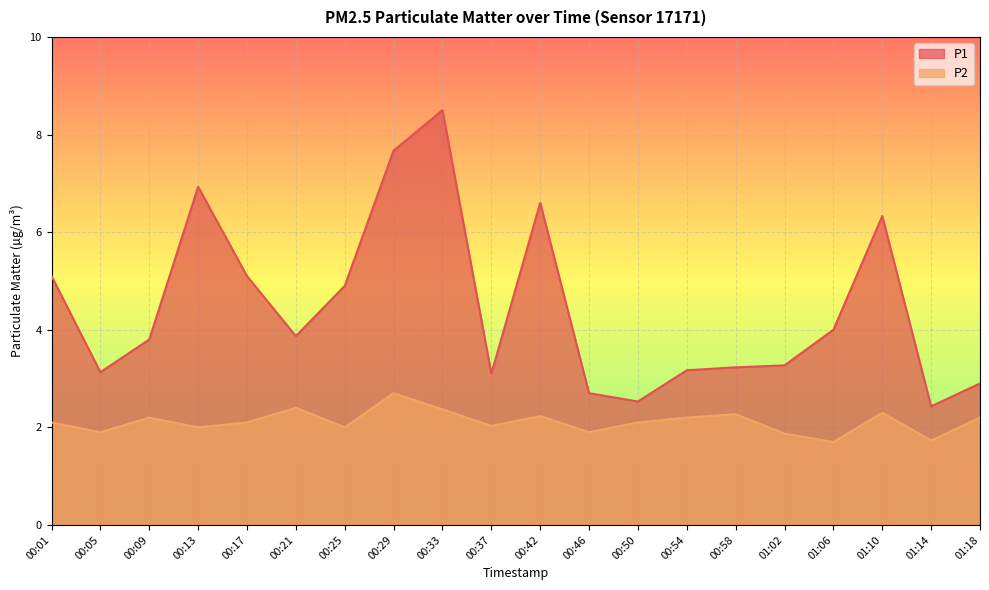

How many interior local valleys does the P2 series have?

7